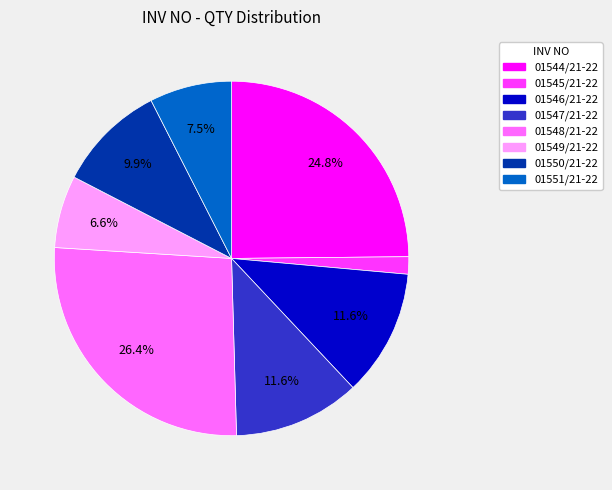

Which slice is the largest?

01548/21-22